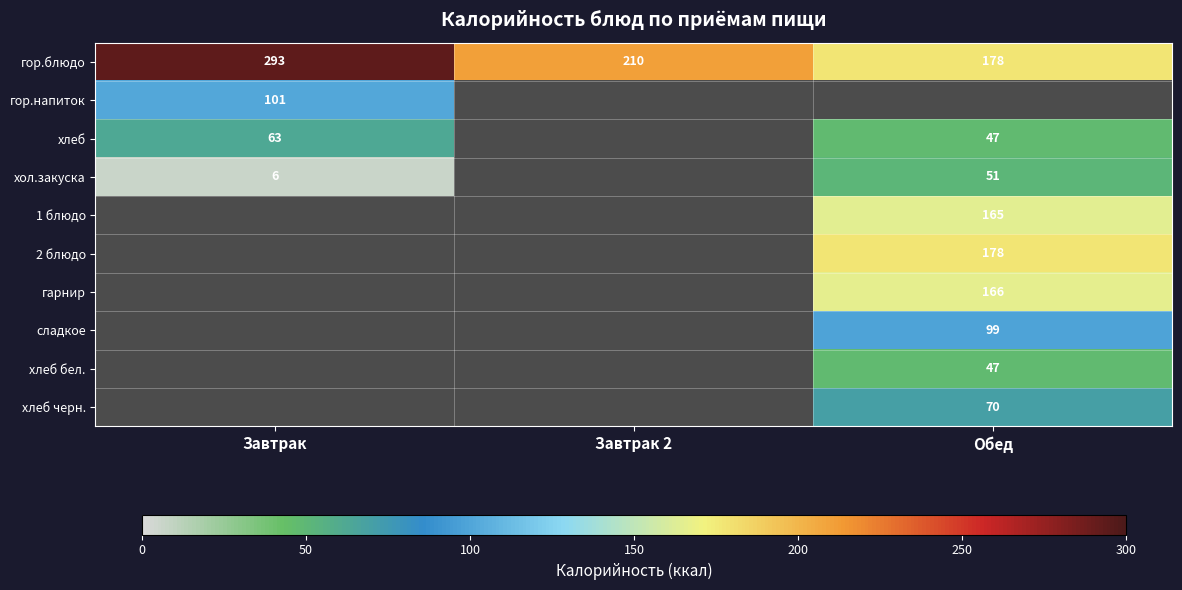

Rank the categories by гор.блюдо value from lowest to highest.

Обед, Завтрак 2, Завтрак